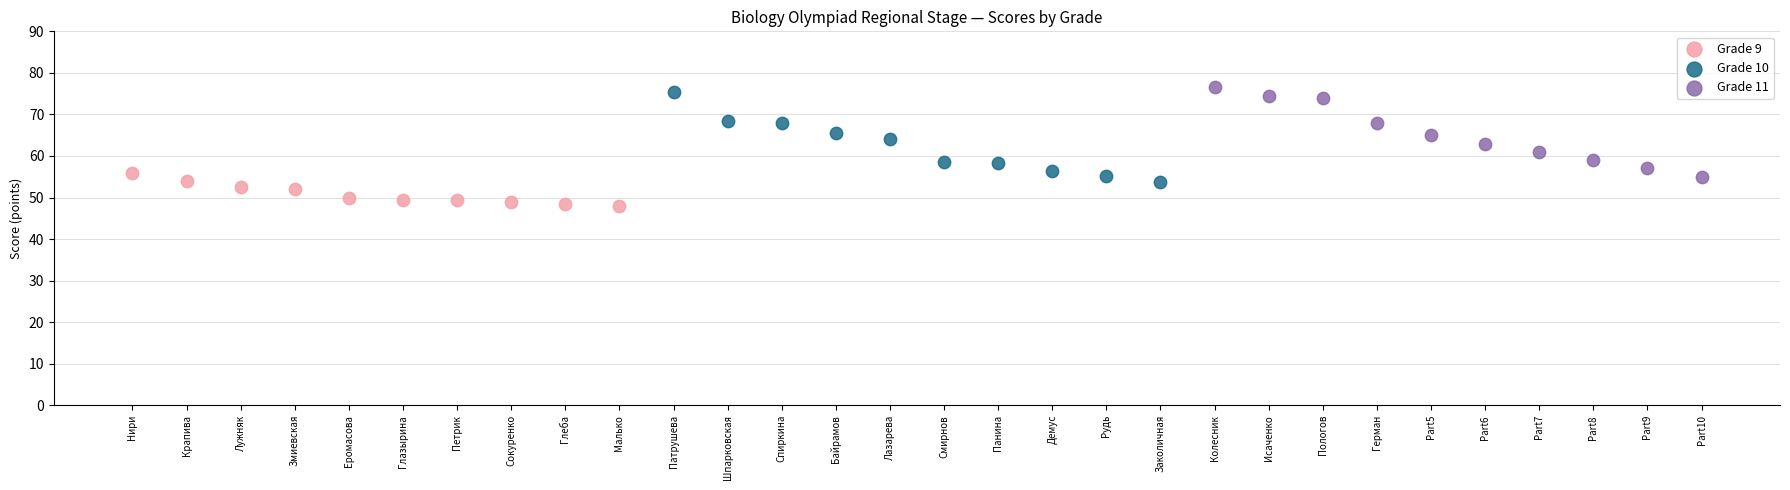

Which series contains the highest Y value?

Grade 11